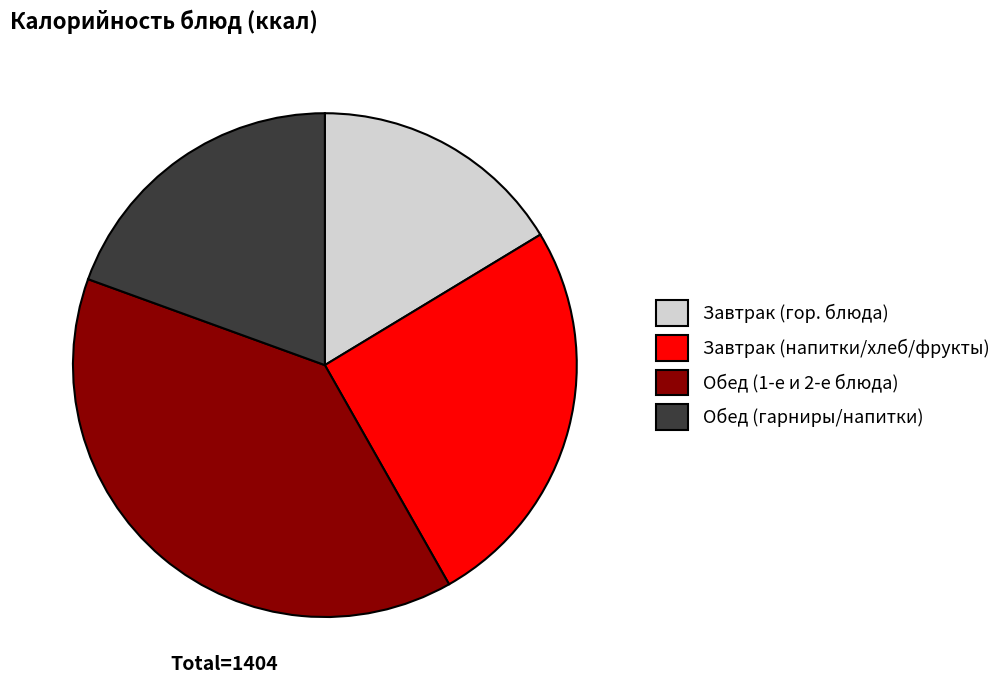

Which category has the smallest portion of the pie?

Завтрак (гор. блюда)